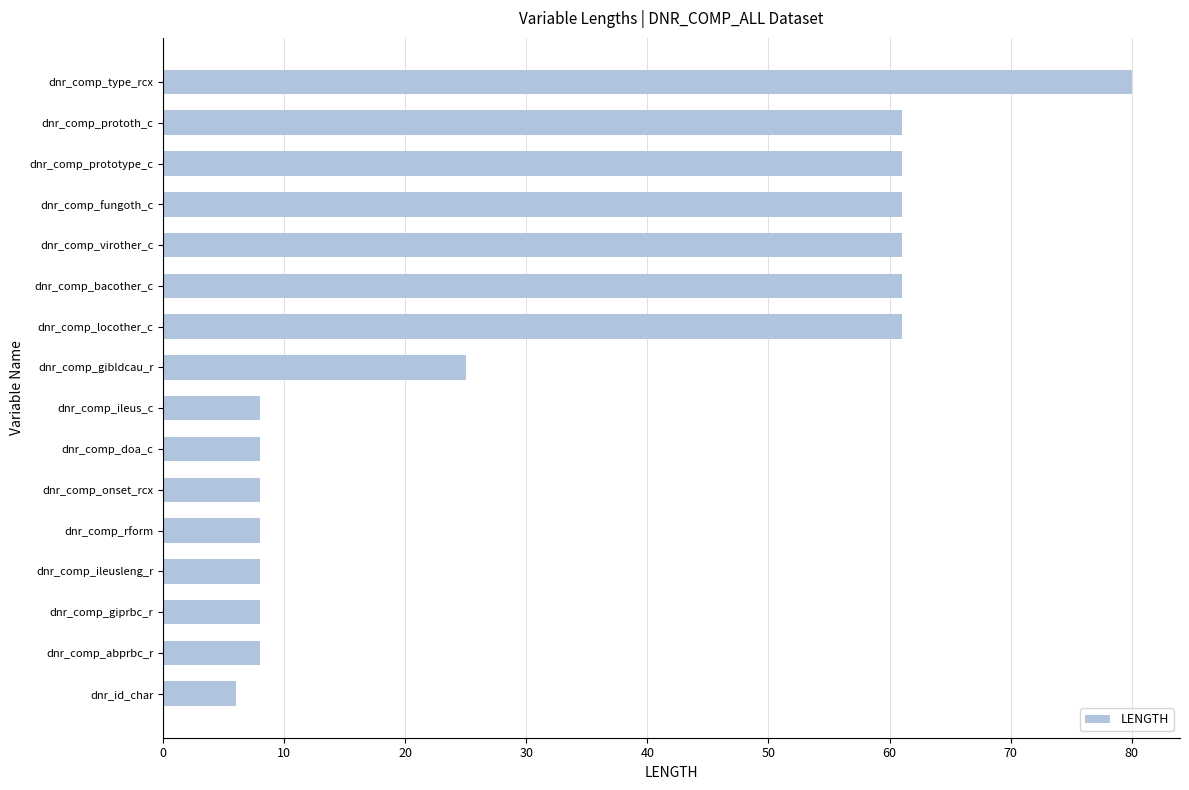

Which label corresponds to the largest value in the chart?

dnr_comp_type_rcx